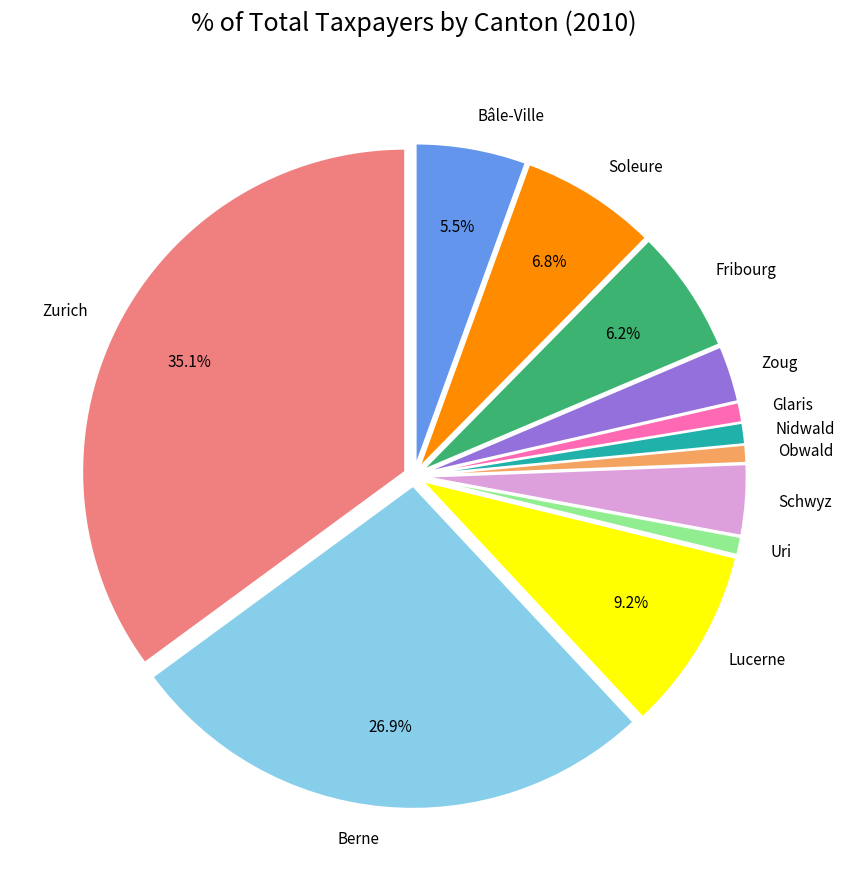

What is the ratio of the value at Obwald to the value at Glaris?

0.9